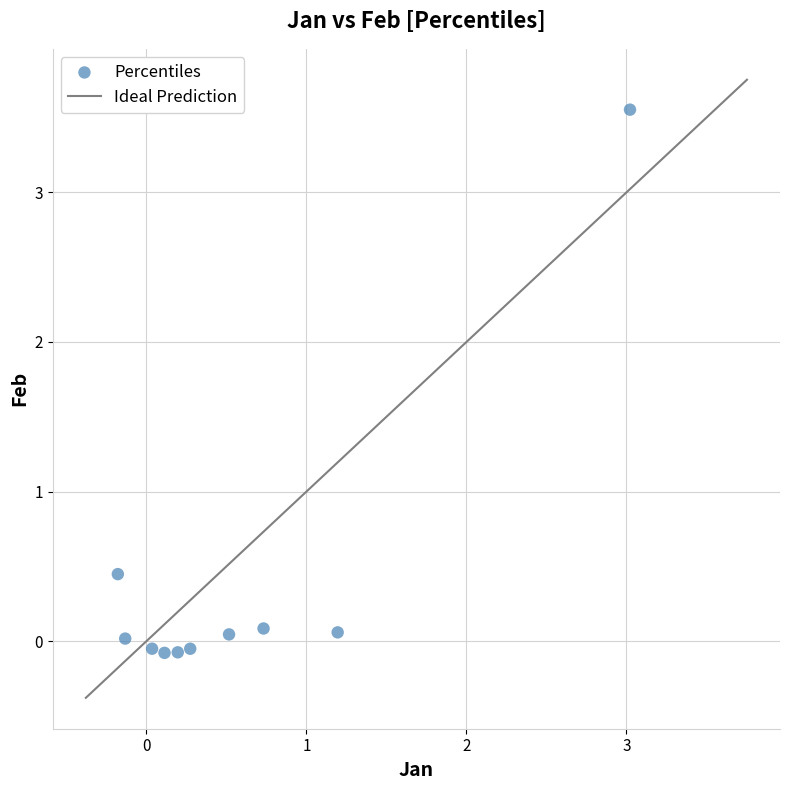

What is the average X value?

0.6